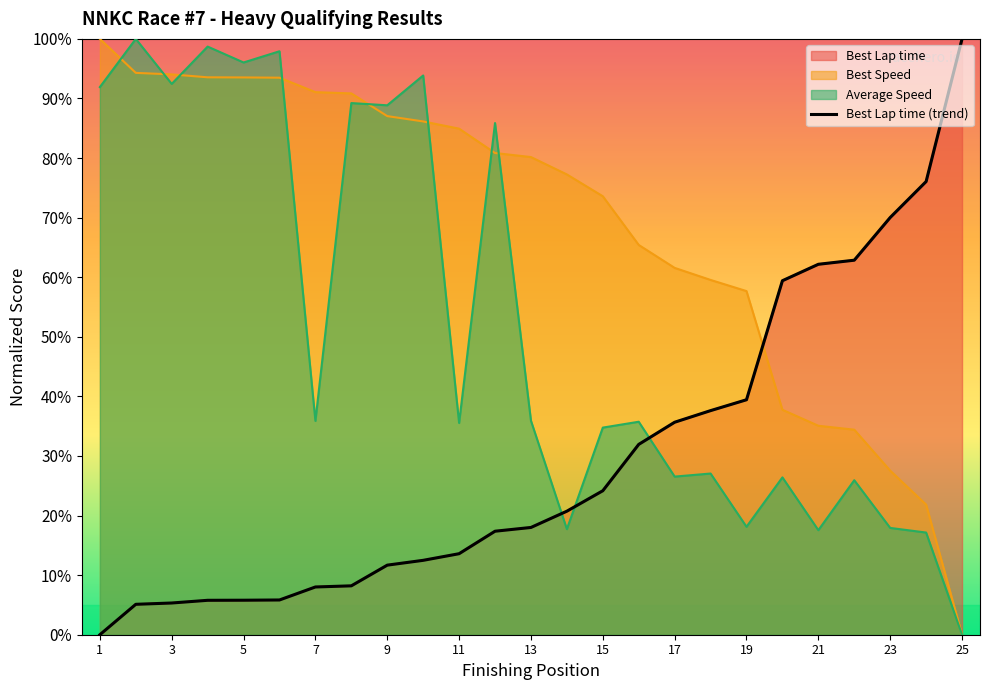

What is the difference between the maximum and minimum values?

100.0